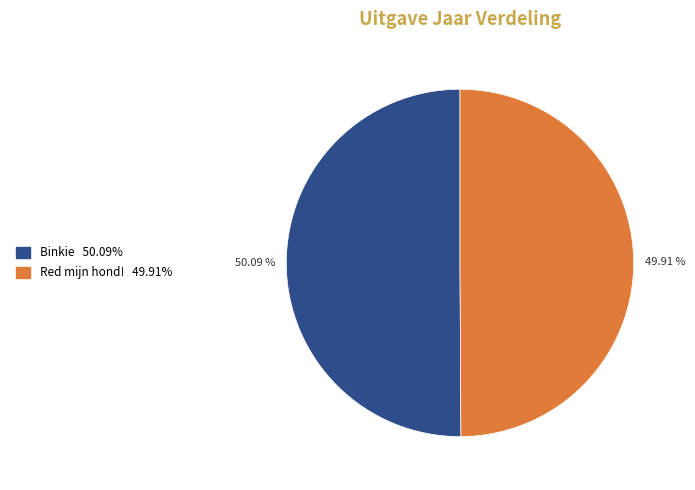

Approximately how many times larger is the value at Binkie compared to Red mijn hond!?

1.0